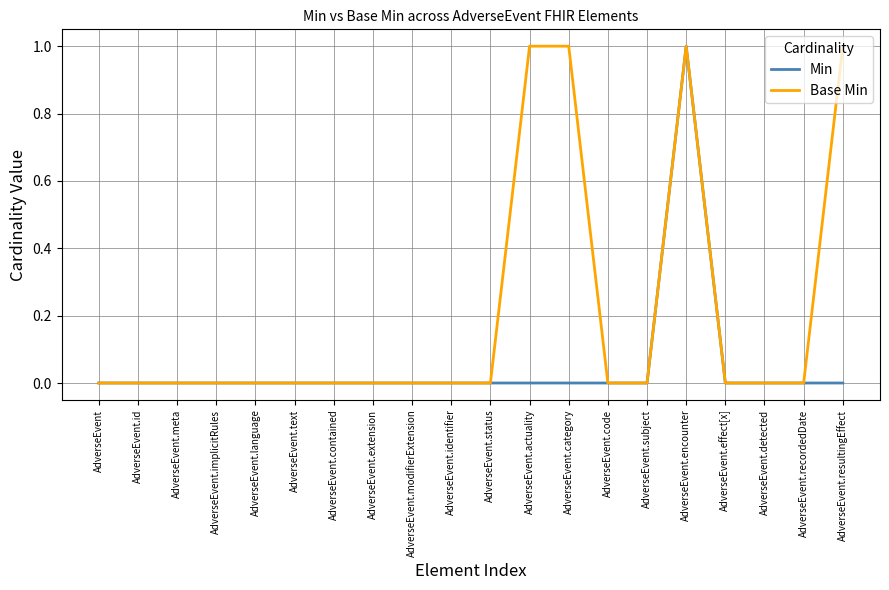

Is this an area chart (filled region under the line)?

No